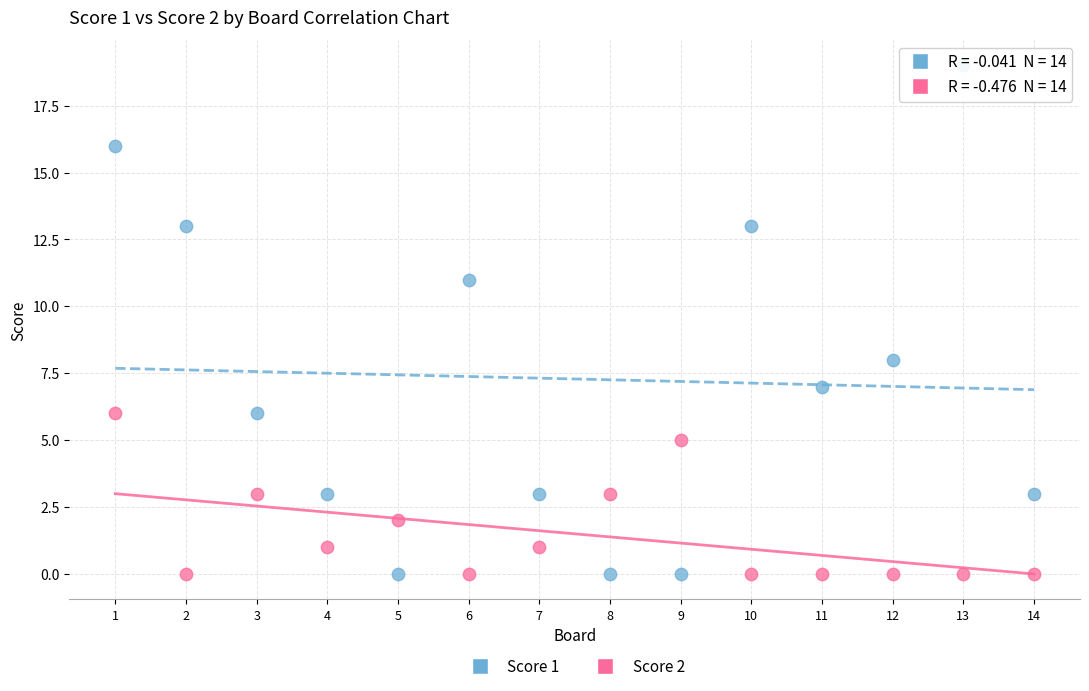

Which series contains the highest Y value?

Score 1